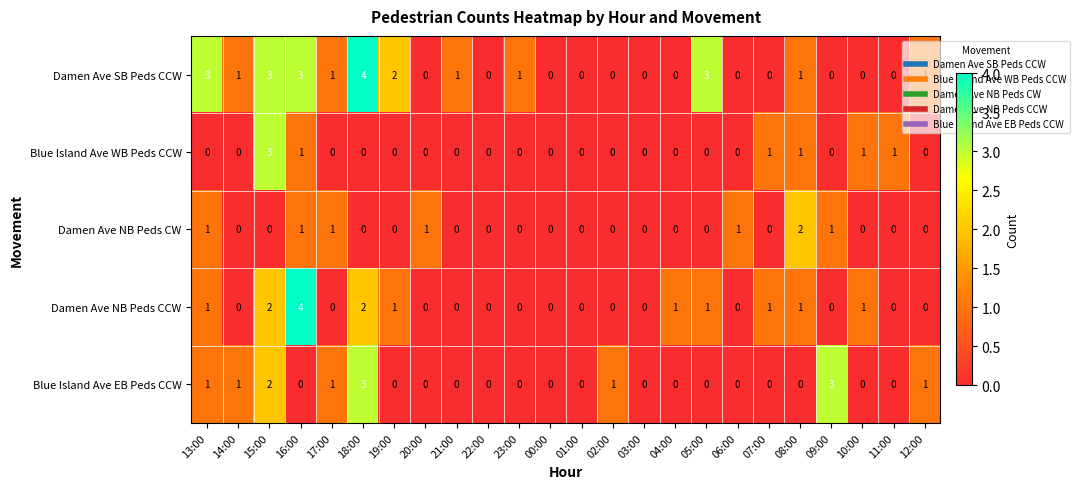

Is the value of Damen Ave NB Peds CW at 15:00 greater than the value of Blue Island Ave WB Peds CCW at 08:00?

No